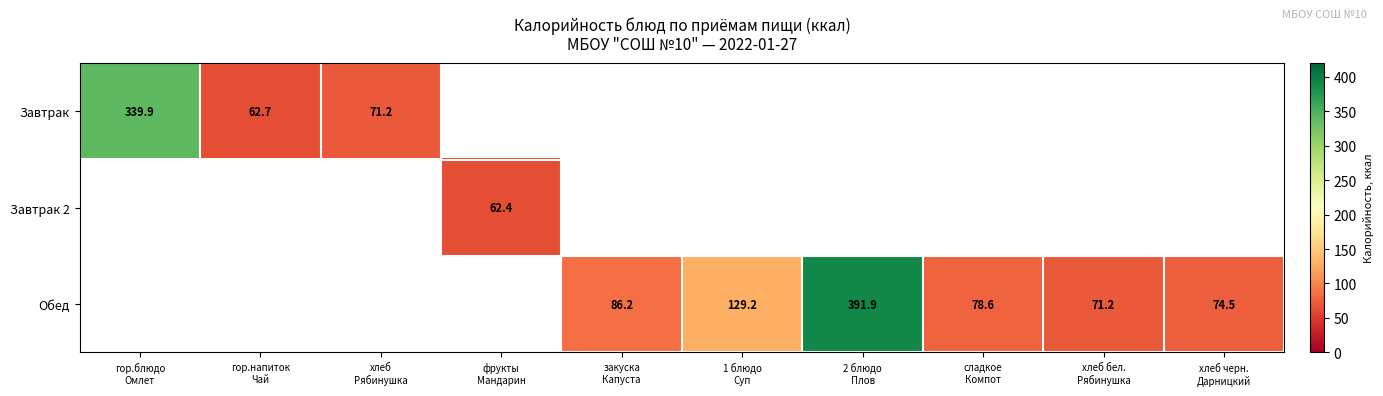

Is it true that Завтрак equals 26.2 at гор.напиток Чай?

False